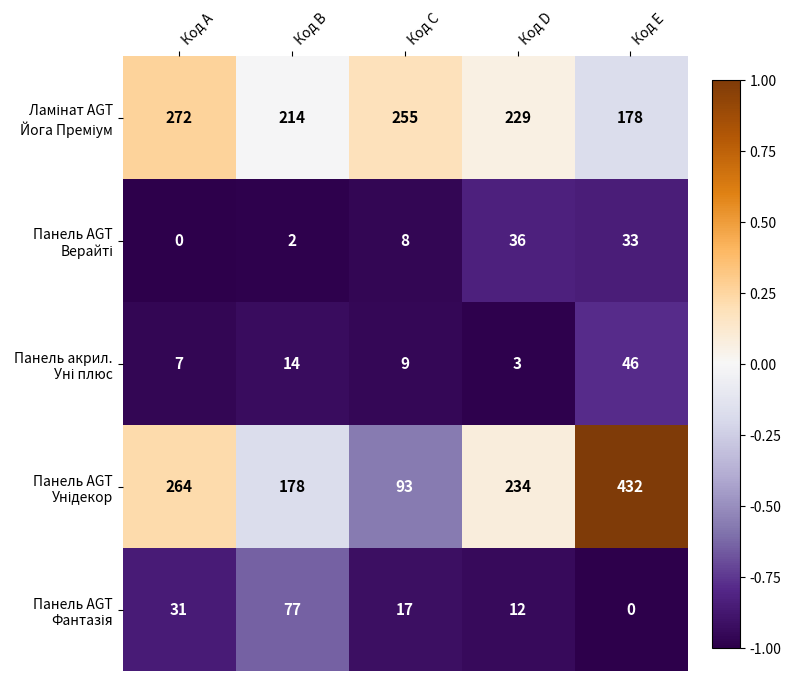

At which category does the chart reach its peak across all series?

Код E